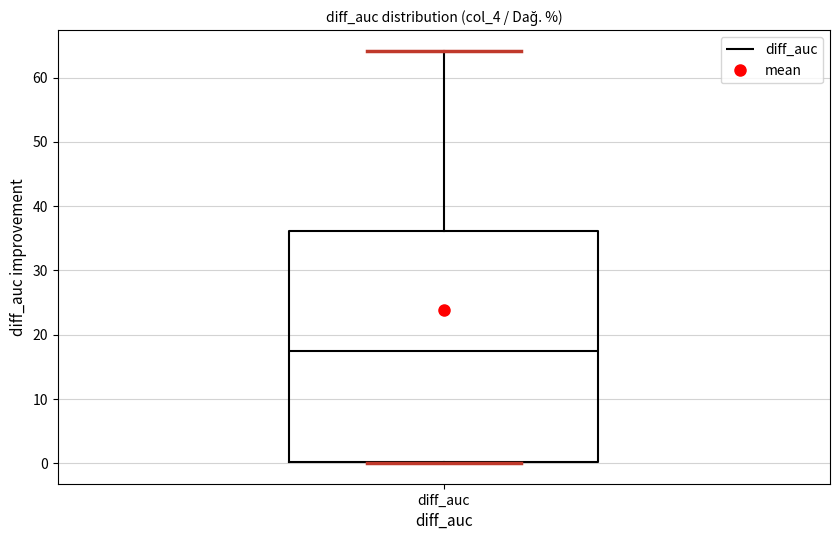

Transcribe this box plot: give where the median line is, the range the box spans, and where the two whiskers end, as read against the y-axis. The values are not printed on the chart, so give them approximately, as read against the axis.

median 17, box 0 to 36, whiskers 0 to 64